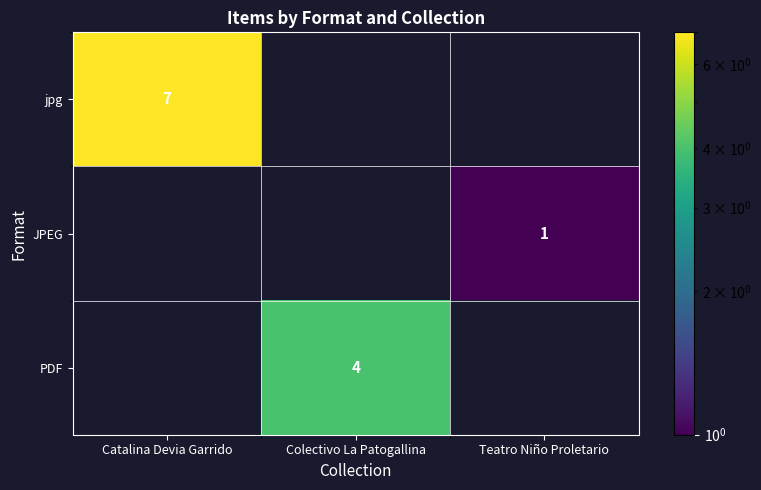

The jpg series shows 2 at Catalina Devia Garrido. True or false?

False